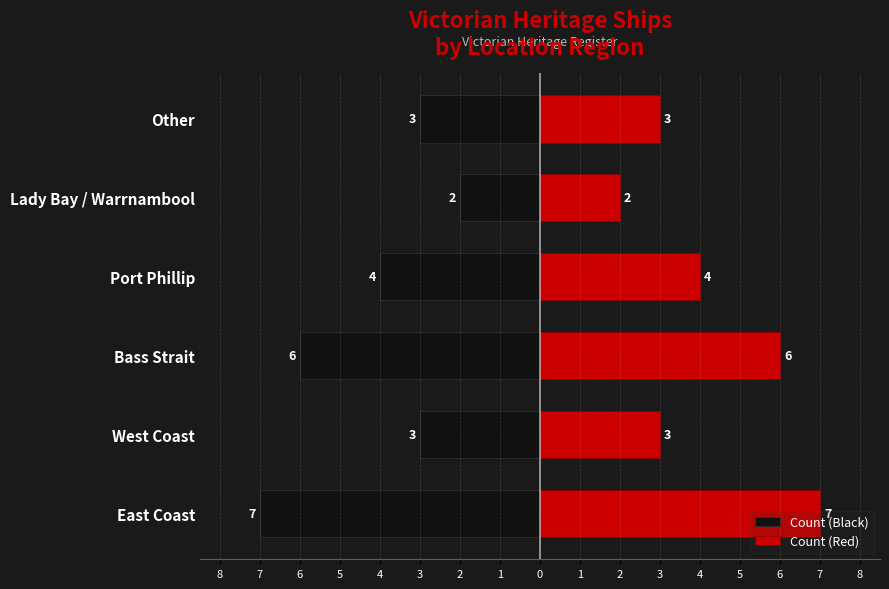

Rank the series by their maximum value, from highest to lowest.

Count (Red), Count (Black)